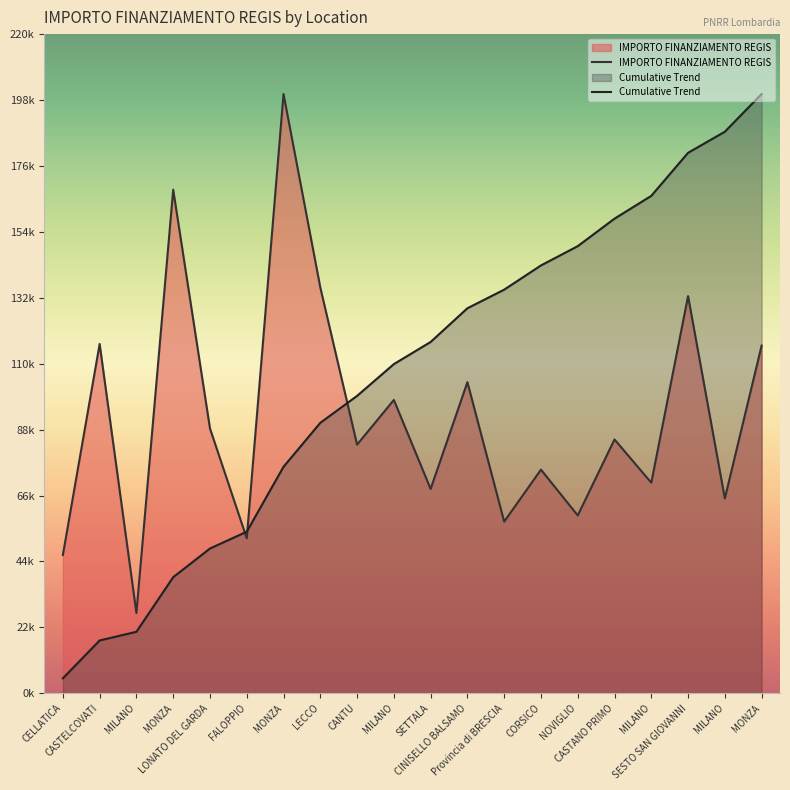

At CINISELLO BALSAMO, list the series in order from smallest to largest.

IMPORTO FINANZIAMENTO REGIS, Cumulative Trend